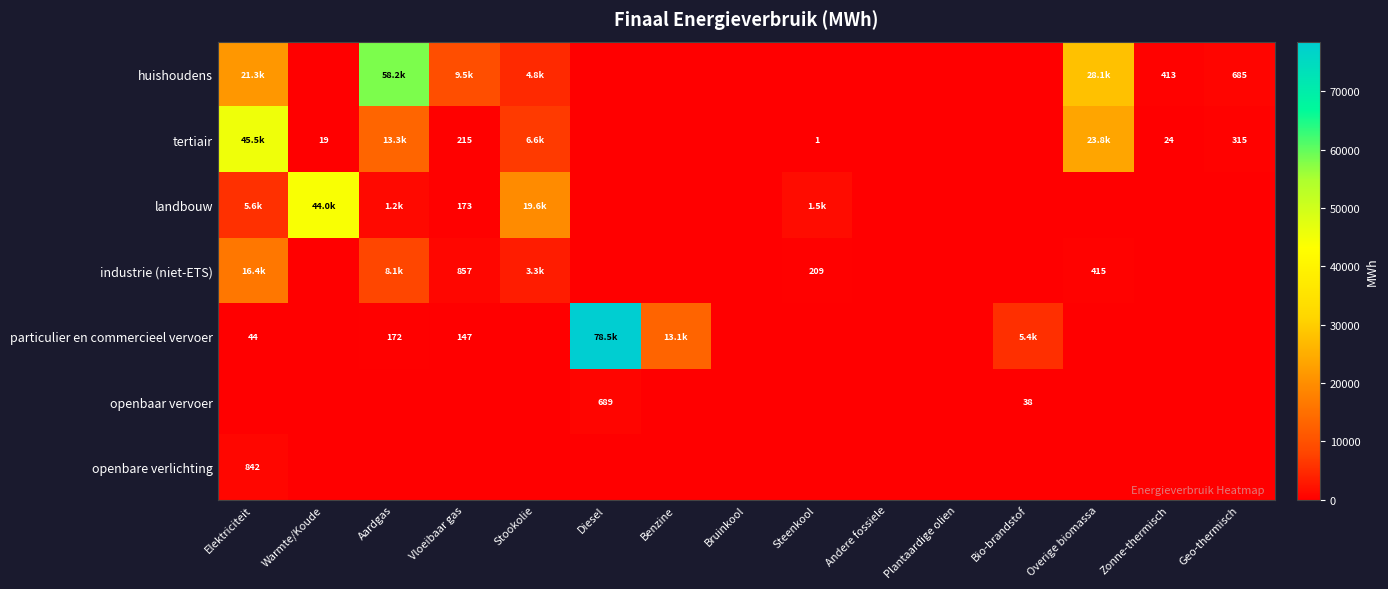

What is the average value of the industrie (niet-ETS) series?

1956.1